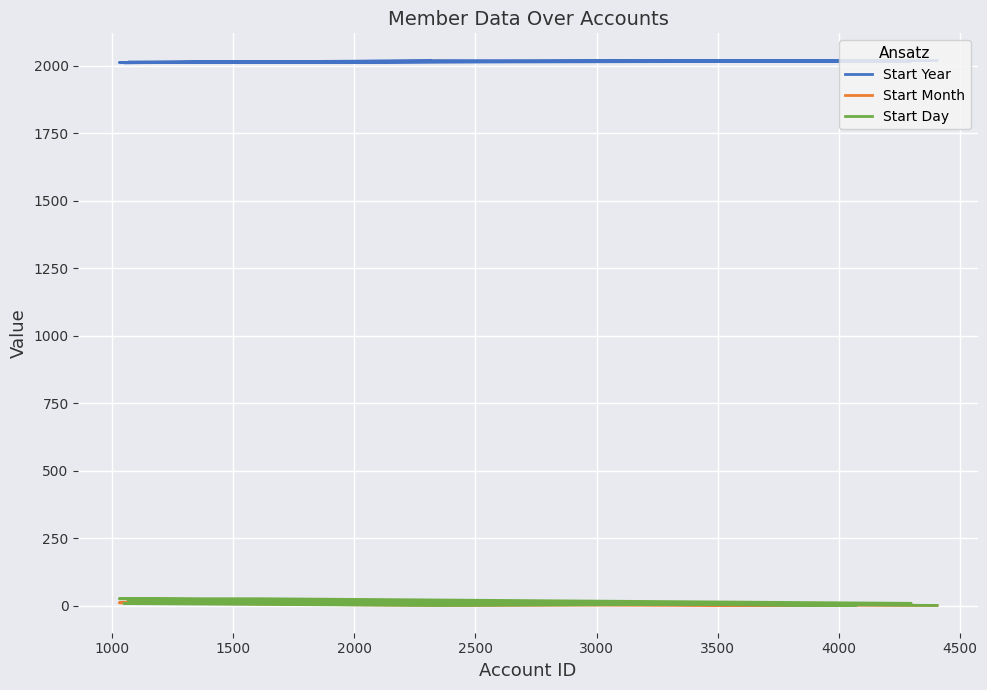

Which series has the widest spread of values?

Start Day